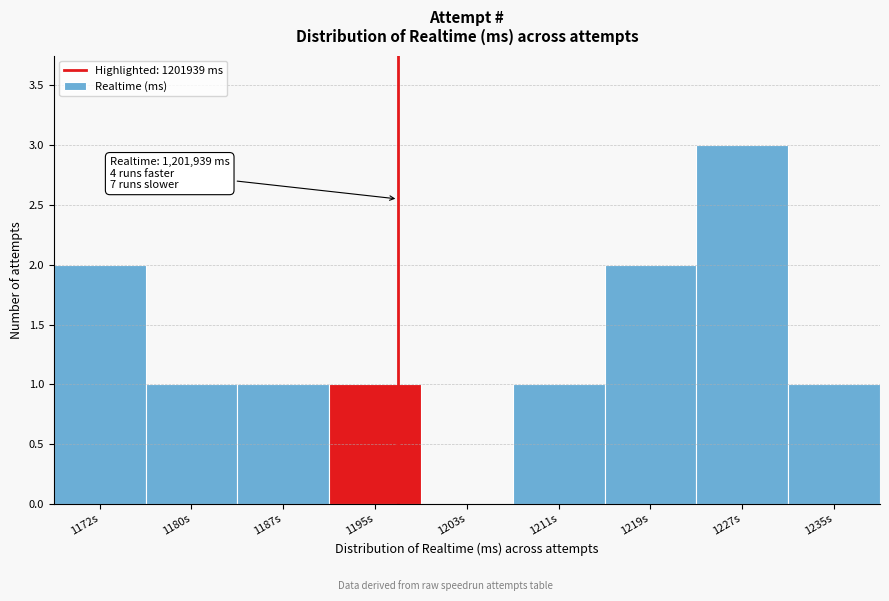

Reading left to right, list all the values displayed in this chart.

1172s=2	1180s=1	1187s=1	1195s=1	1203s=0	1211s=1	1219s=2	1227s=3	1235s=1